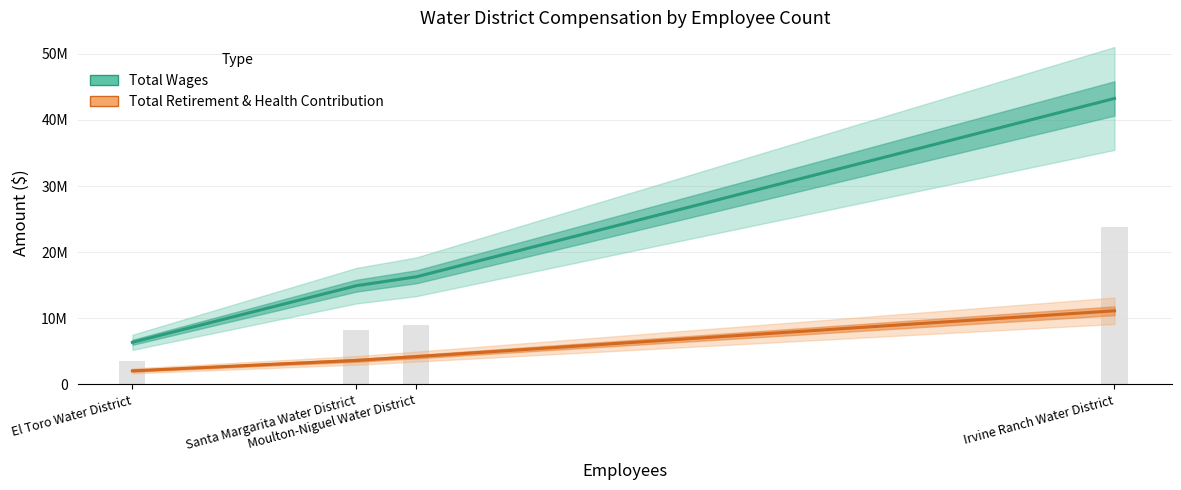

How many series are shown in this chart?

2